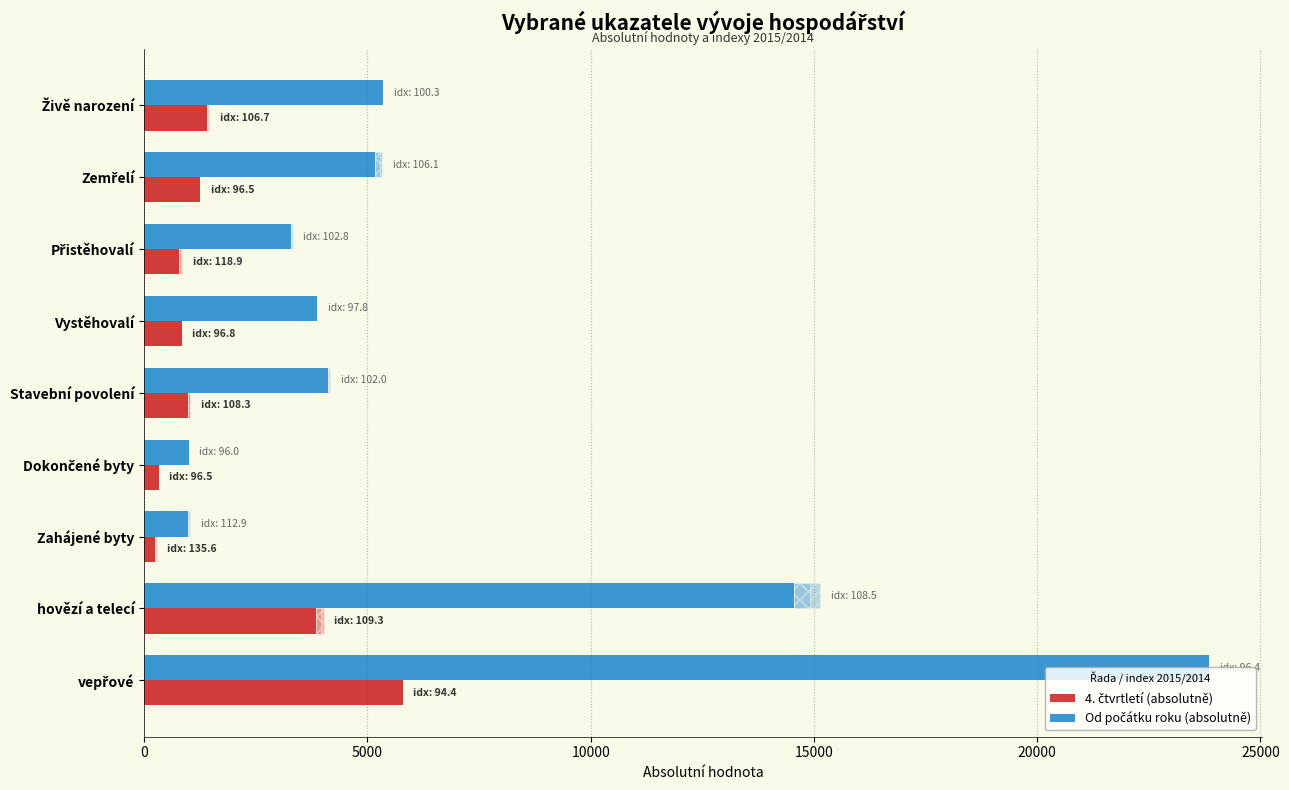

List the series in order of their peak value, lowest first.

4. čtvrtletí (absolutně), Od počátku roku (absolutně)